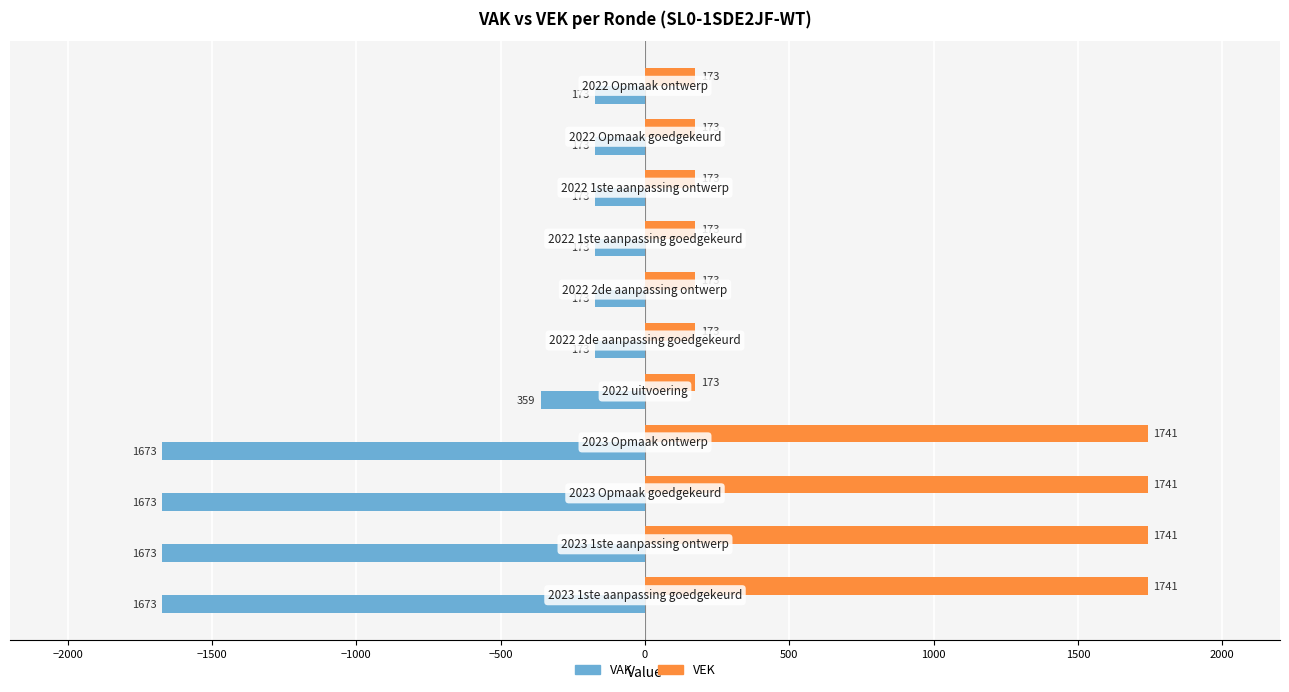

How many VEK values are between 173 and 1741?

11